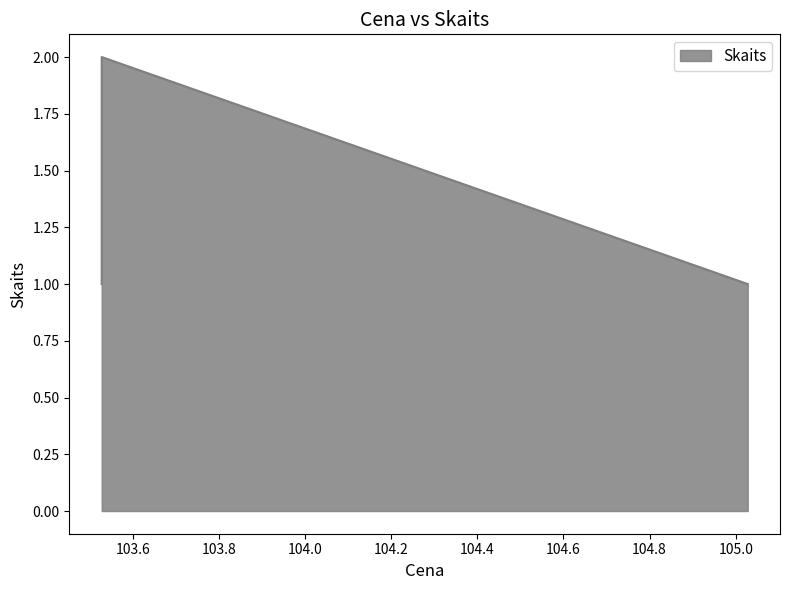

What is the maximum value shown in the chart?

2